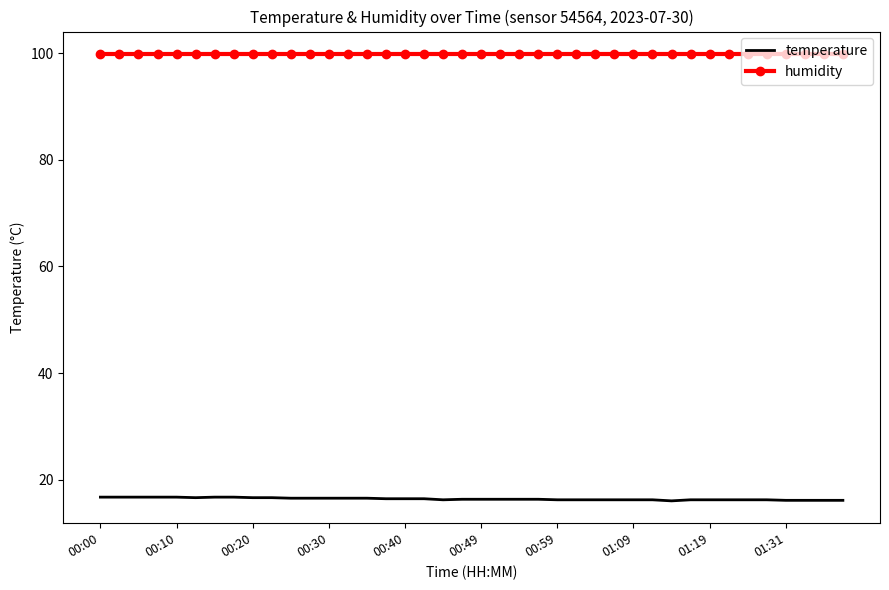

Which series has the largest range (max minus min)?

temperature